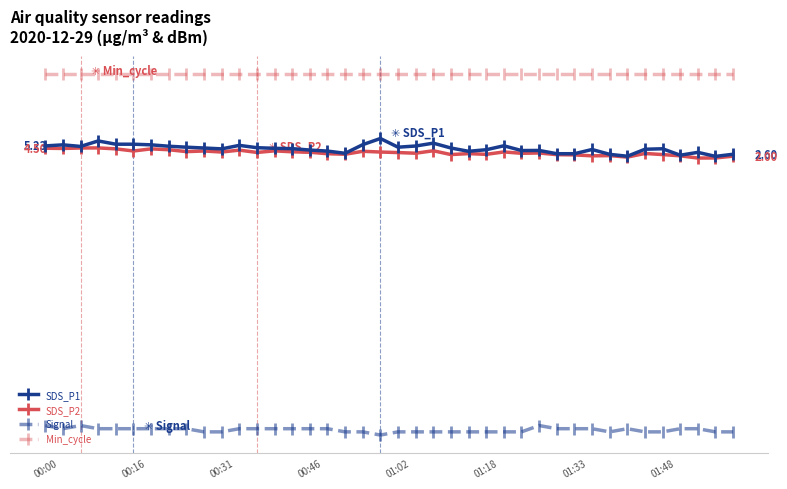

Is this an area chart (filled region under the line)?

No